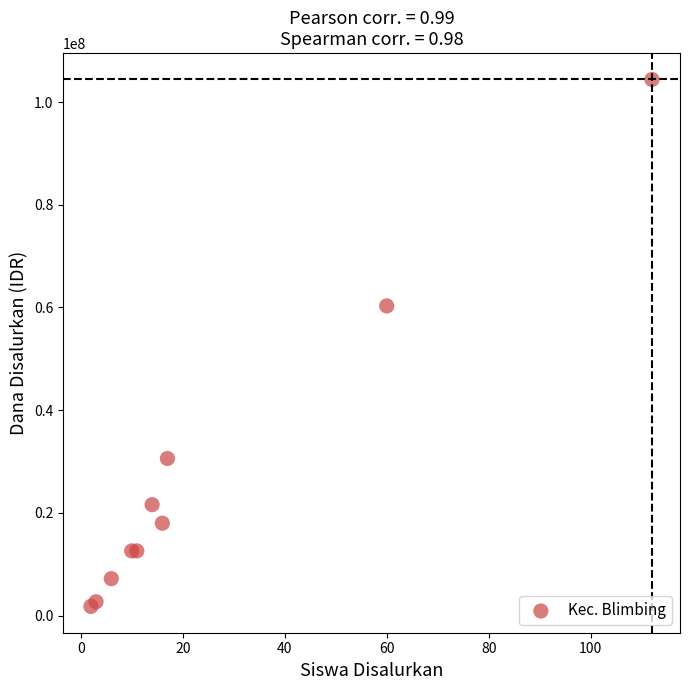

What Y value in the scatter plot is closest to 53100000?

60300000